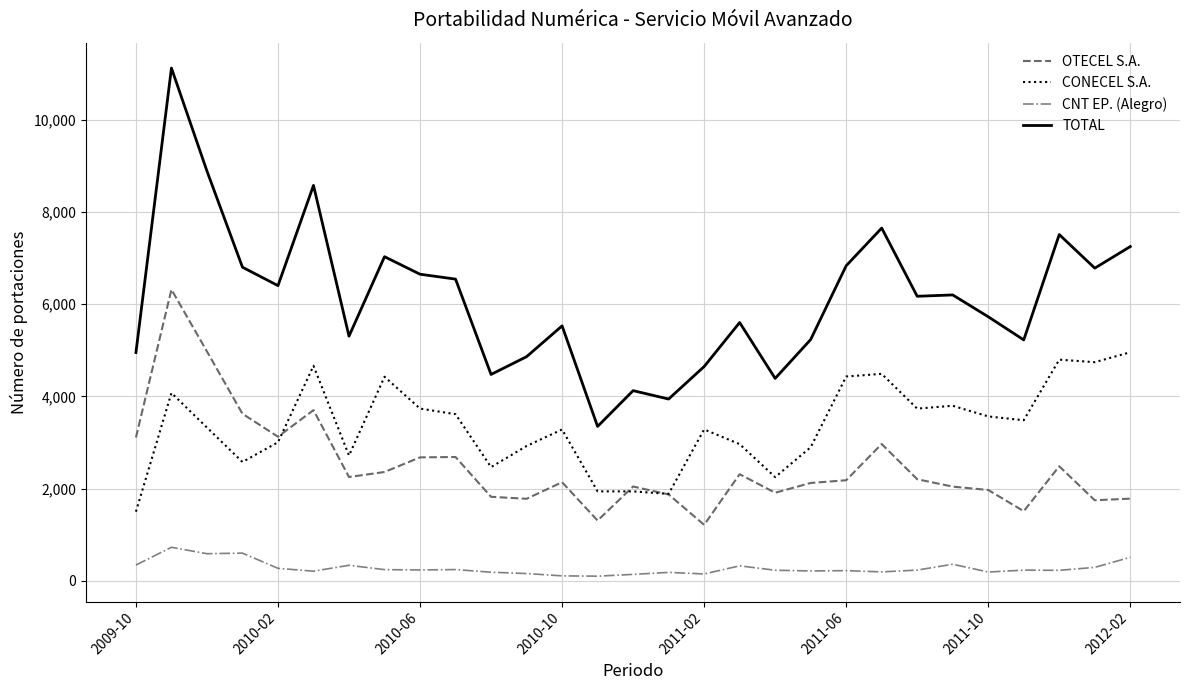

Which series has the largest total across all categories?

TOTAL